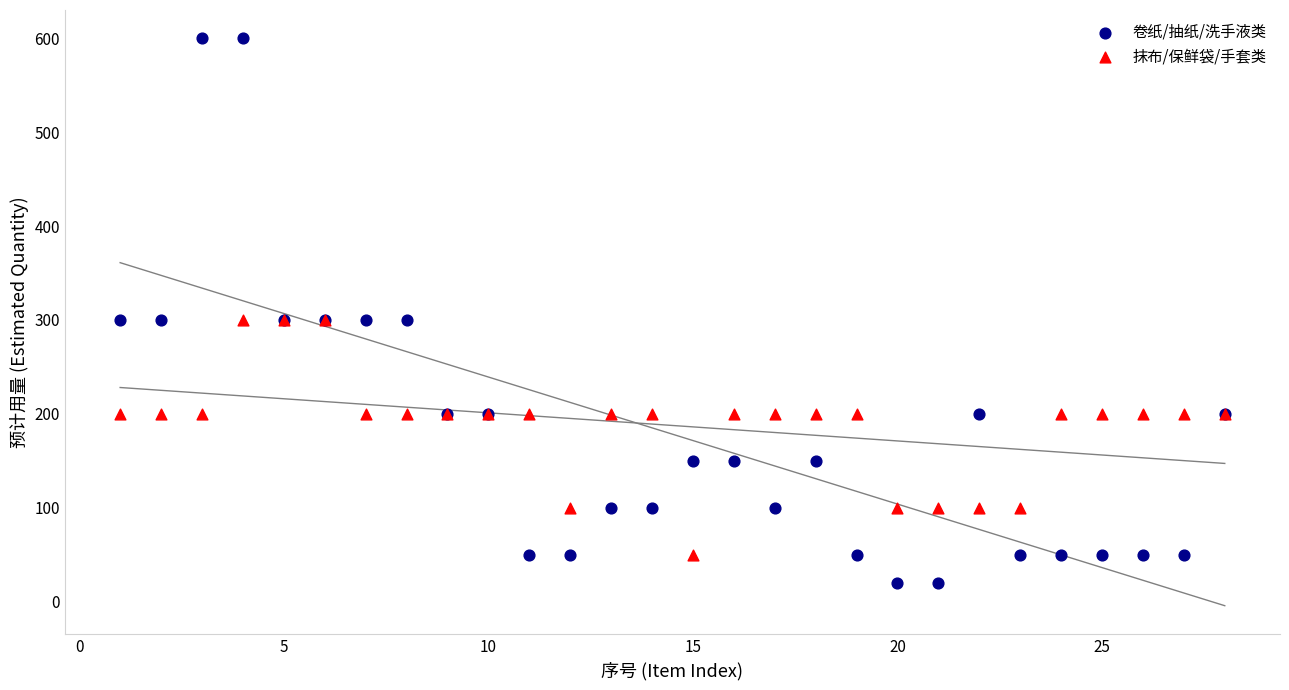

Which series has the widest spread of Y values?

卷纸/抽纸/洗手液类